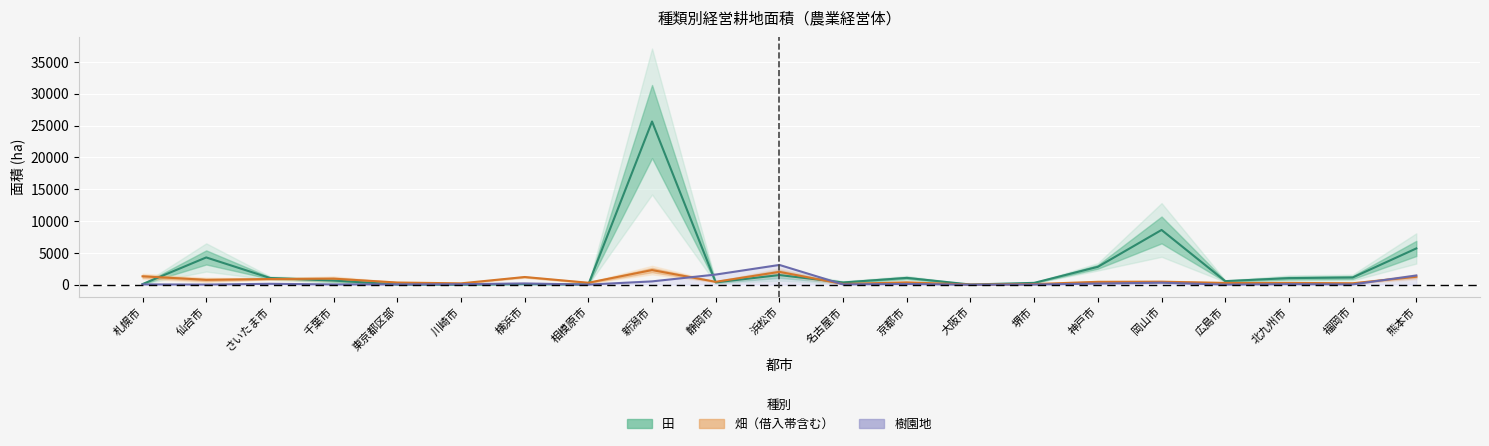

What is the label of the 3rd point from the right?

北九州市